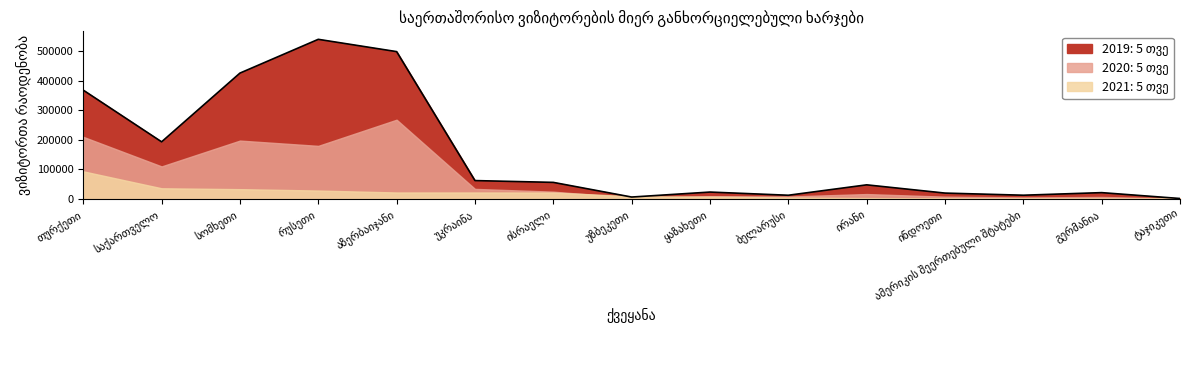

What is the sum of the 2020: 5 თვე values at თურქეთი and საქართველო?

320445